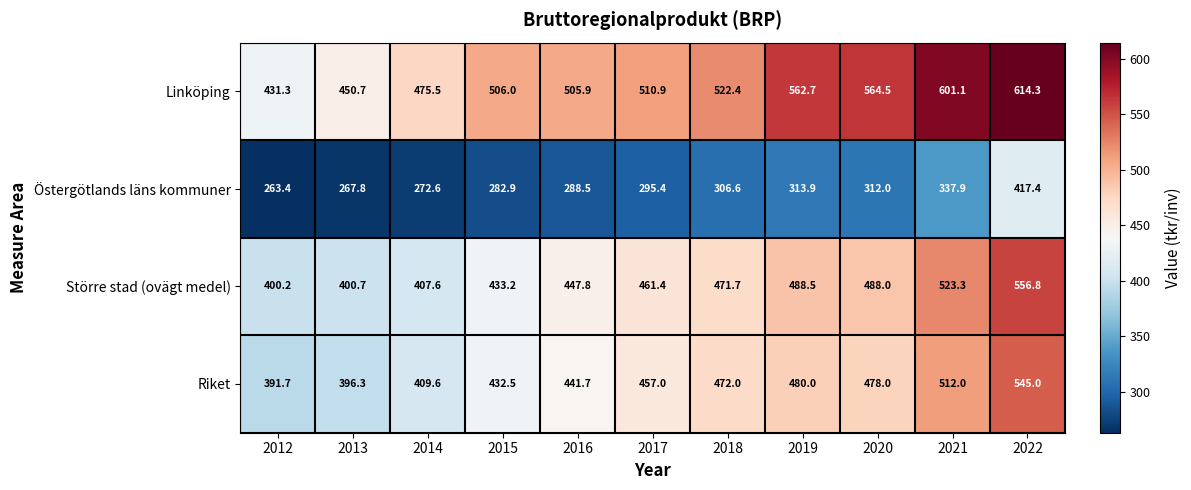

At how many categories does at least one series exceed 268?

11